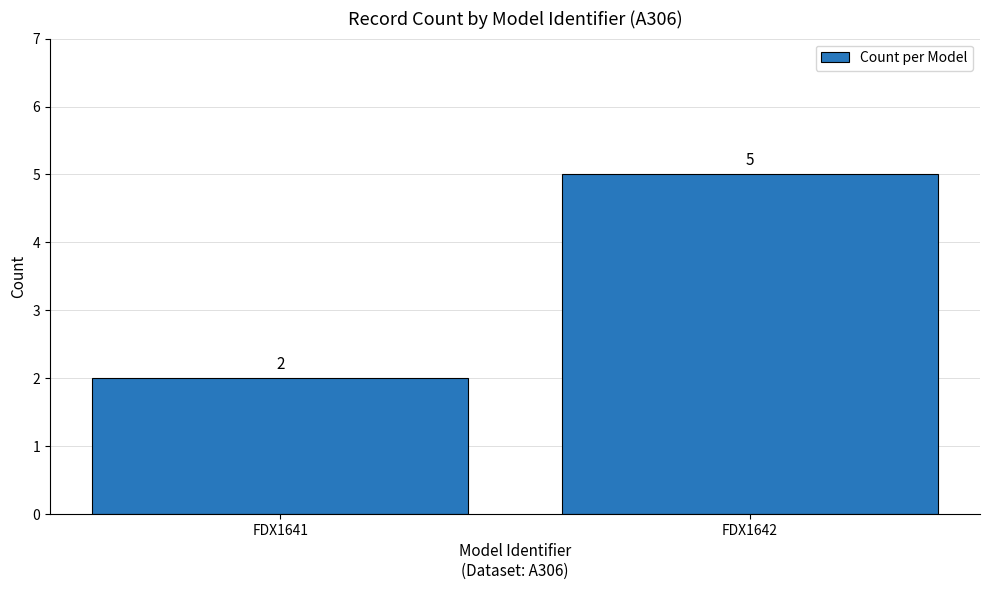

List the labels in order of value, smallest first.

FDX1641, FDX1642